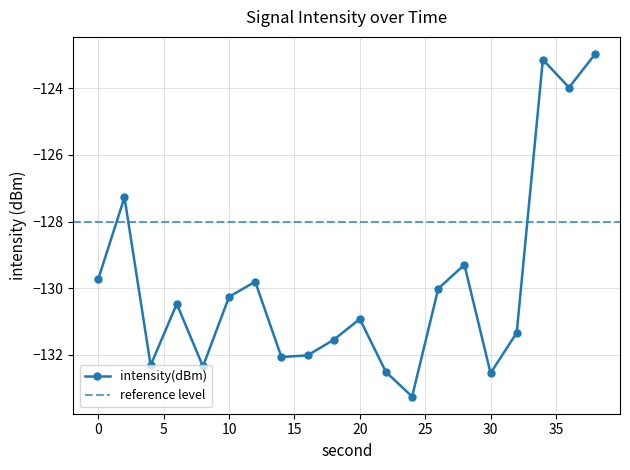

What is the value of the 19th point from the left?

-124.0